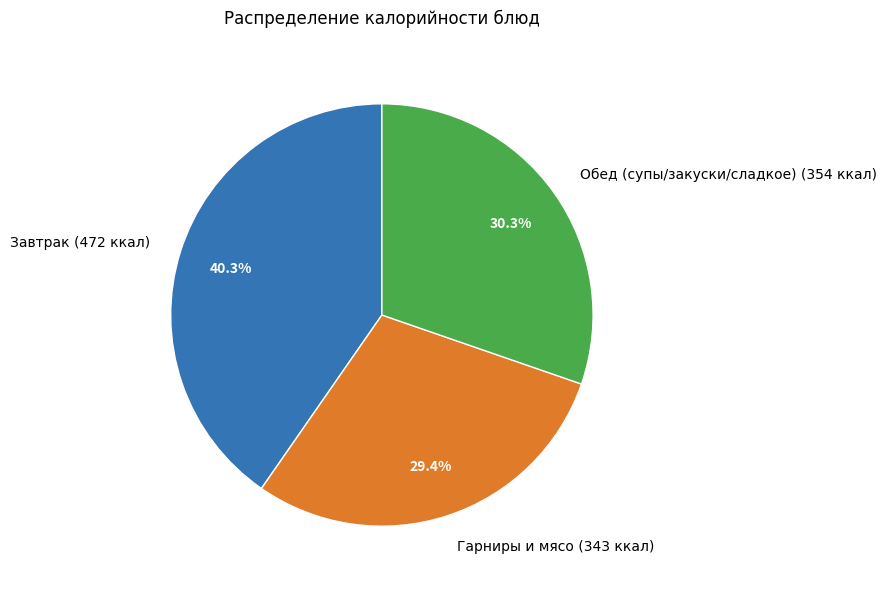

Which slice is the largest?

Завтрак (472 ккал)